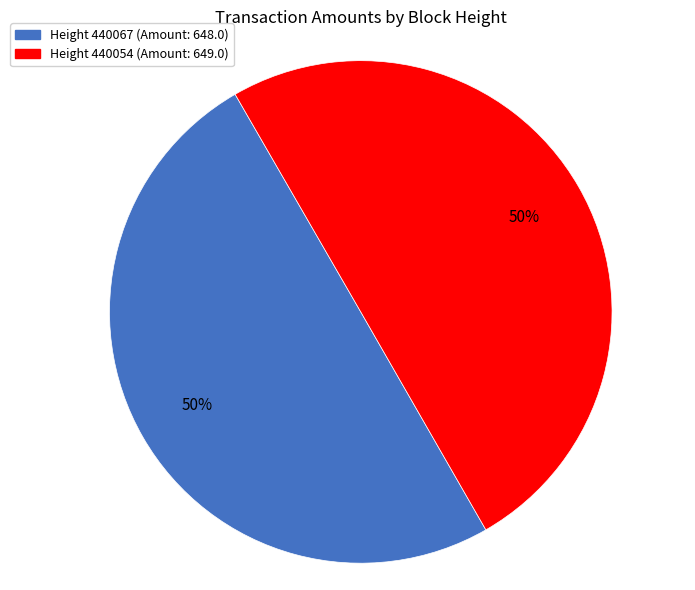

How many segments does this pie chart have?

2